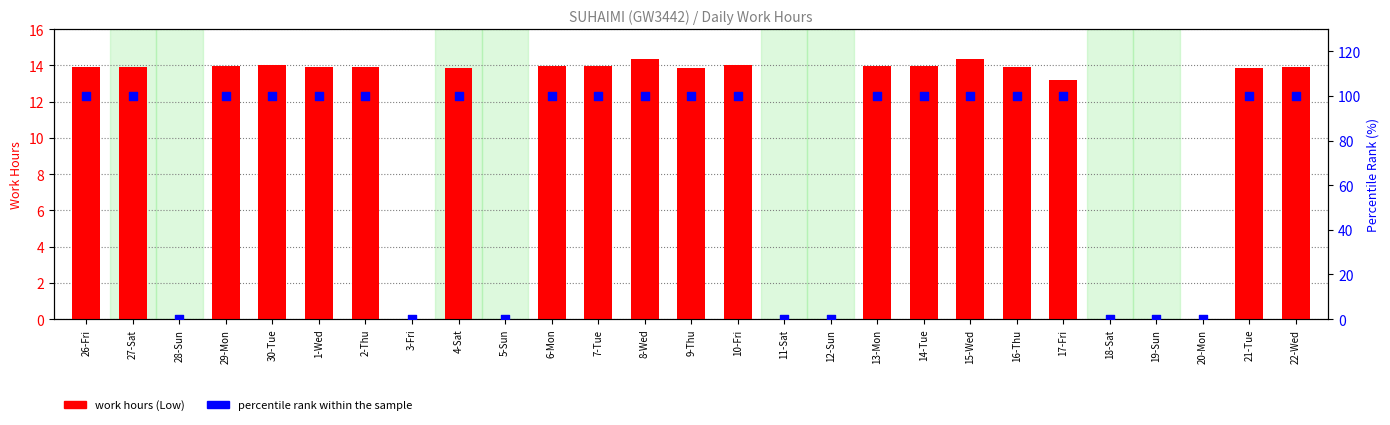

At which category is the sum across all series the highest?

8-Wed